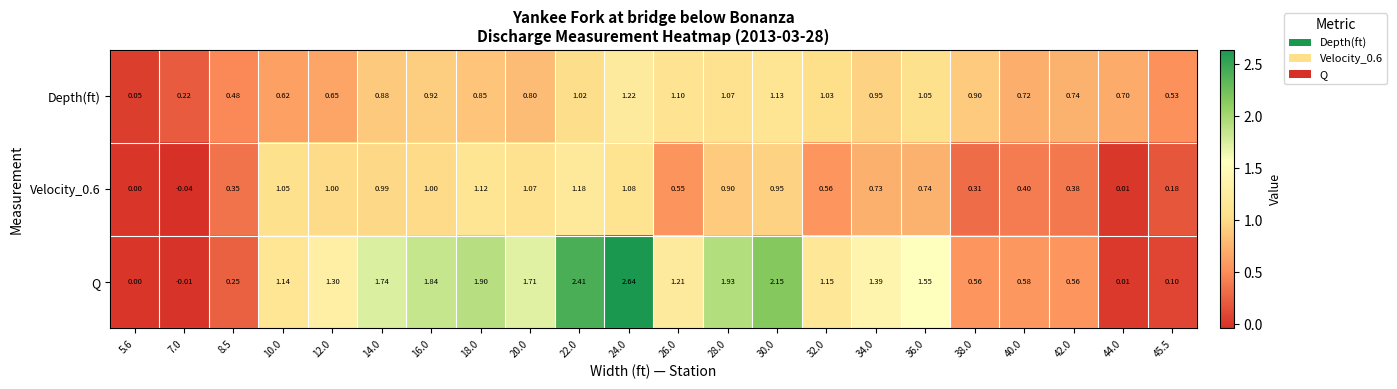

Which series has the largest total across all categories?

Q